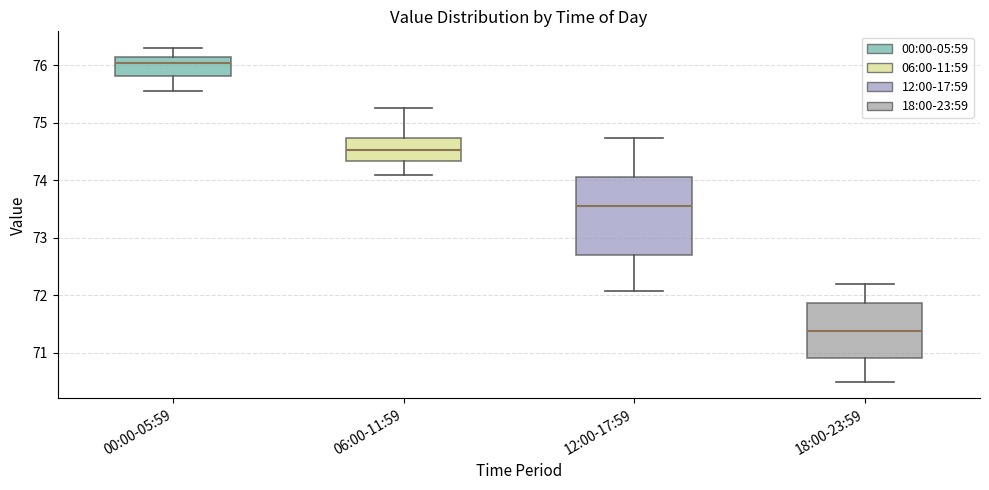

Where does the upper whisker of the box for 06:00-11:59 end on the y-axis? The values are not printed on the chart, so give them approximately, as read against the axis.

75.3